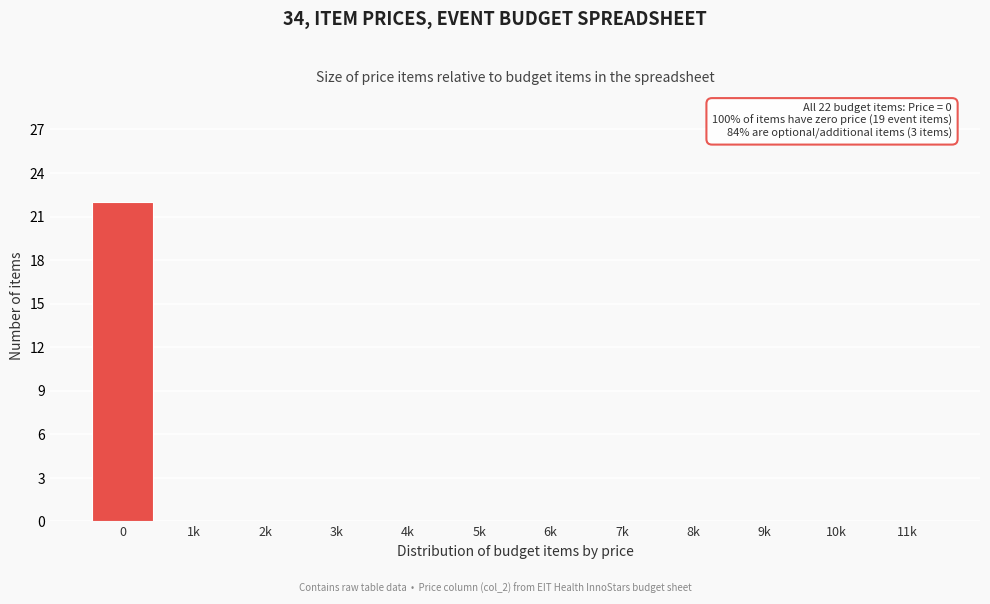

Reading left to right, transcribe all the data shown in this chart.

0=22	1k=0	2k=0	3k=0	4k=0	5k=0	6k=0	7k=0	8k=0	9k=0	10k=0	11k=0